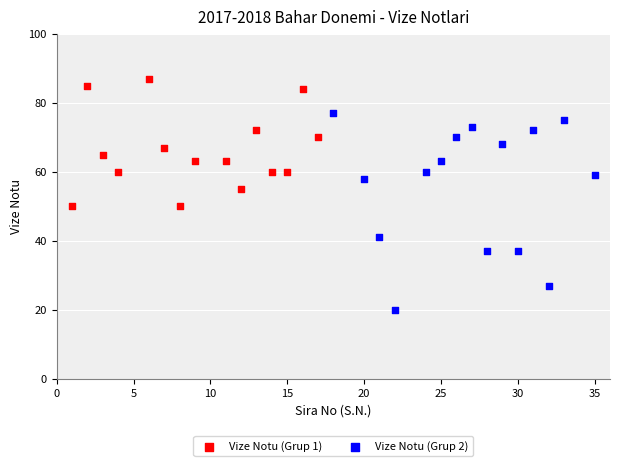

Which series contains the lowest Y value?

Vize Notu (Grup 2)